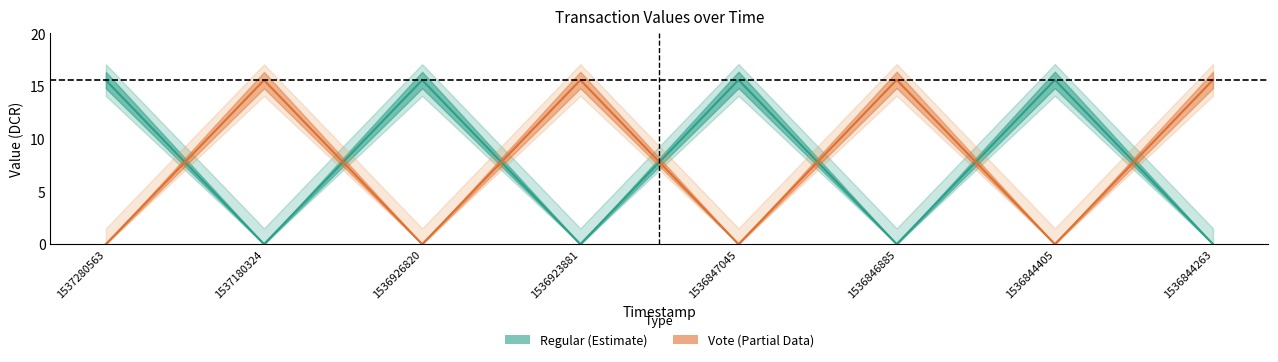

True or false: Vote has a value of 9.8 at 1537280563.

False